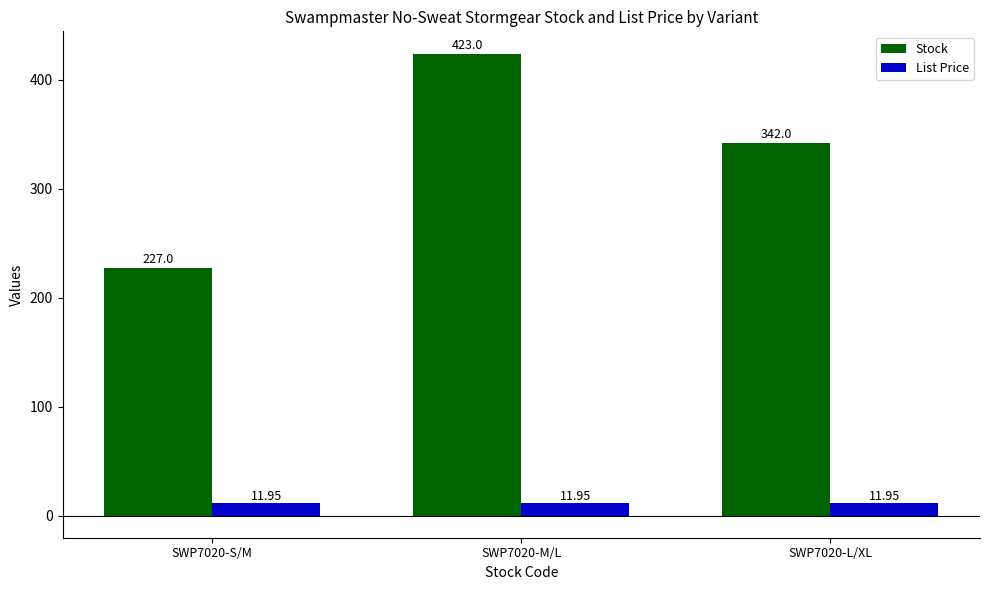

Between SWP7020-S/M and SWP7020-M/L, which series saw the biggest shift?

Stock